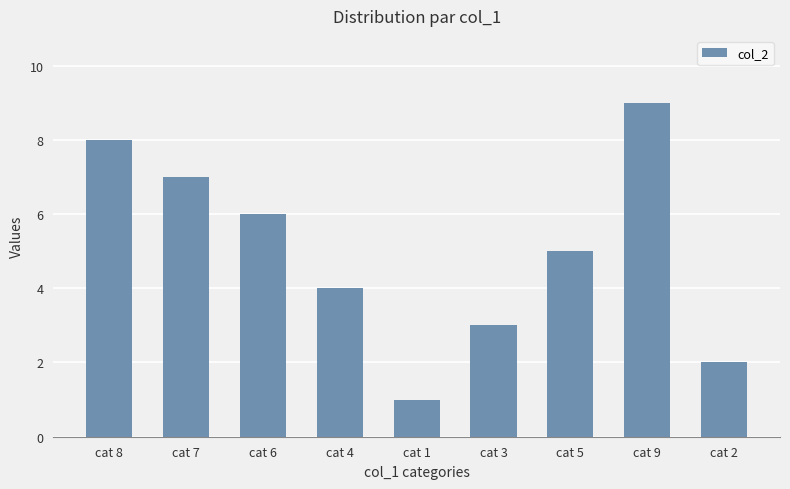

Reading right to left, transcribe all the data shown in this chart.

cat 2=2	cat 9=9	cat 5=5	cat 3=3	cat 1=1	cat 4=4	cat 6=6	cat 7=7	cat 8=8